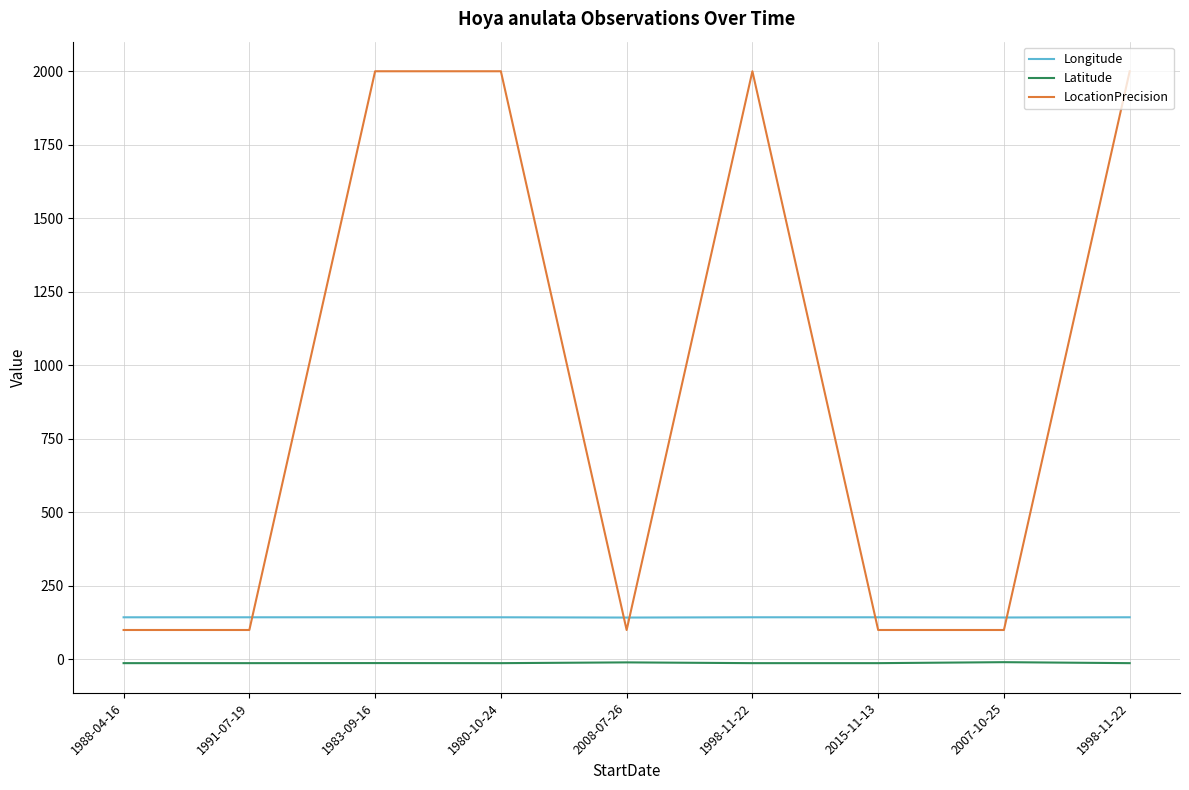

How many interior local peaks does the Longitude series have?

2